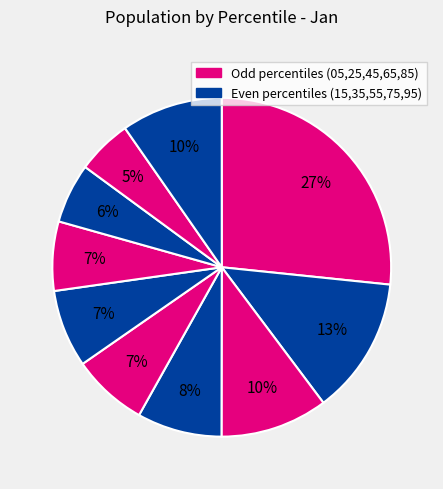

How many slices are in this pie chart?

10